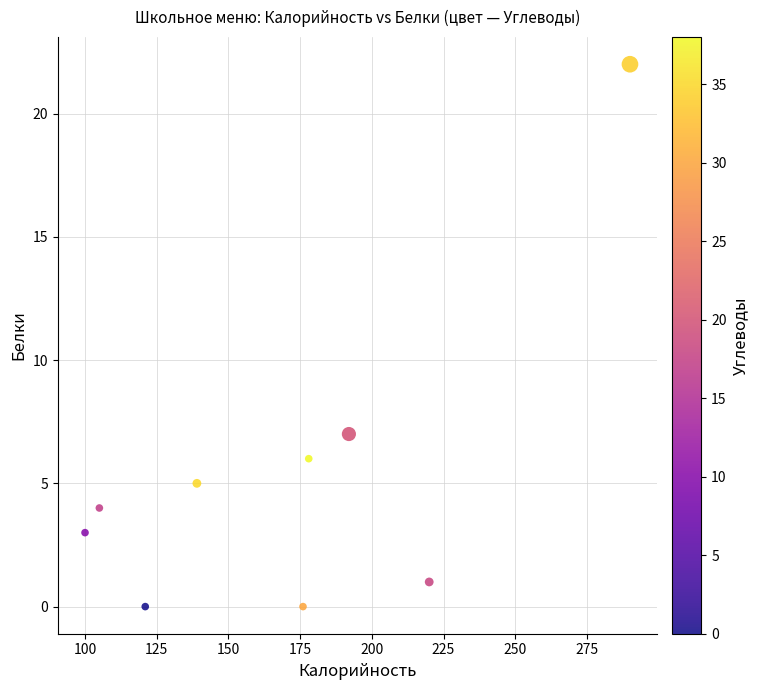

What Y value in the scatter plot is closest to 11?

7